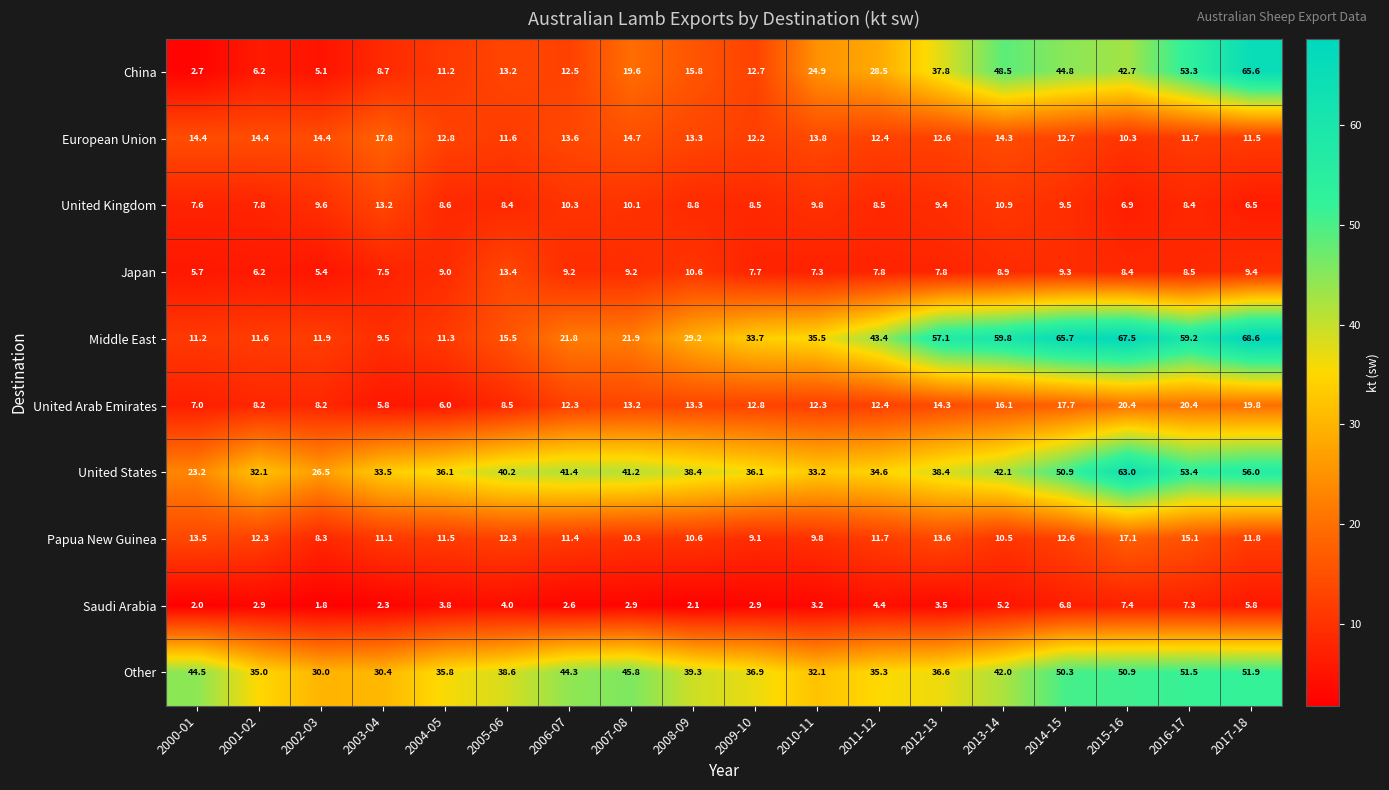

Rank the series by their maximum value, from lowest to highest.

Saudi Arabia, United Kingdom, Japan, Papua New Guinea, European Union, United Arab Emirates, Other, United States, China, Middle East